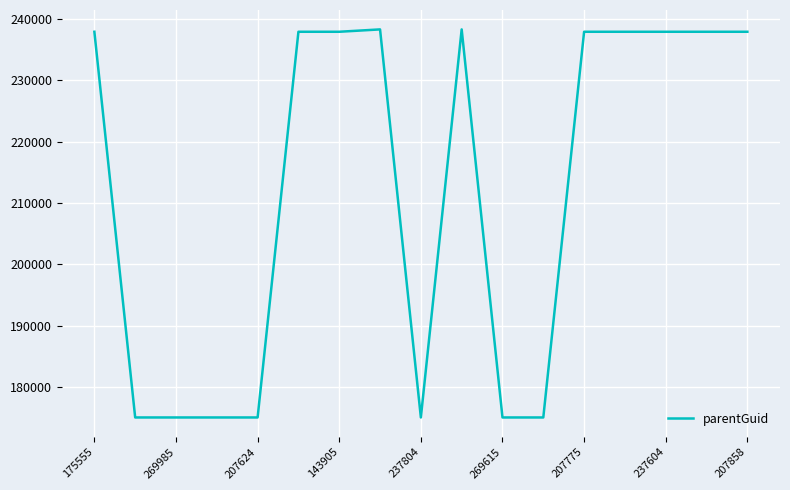

True or false: there are more than 1 points higher than both neighbors.

True